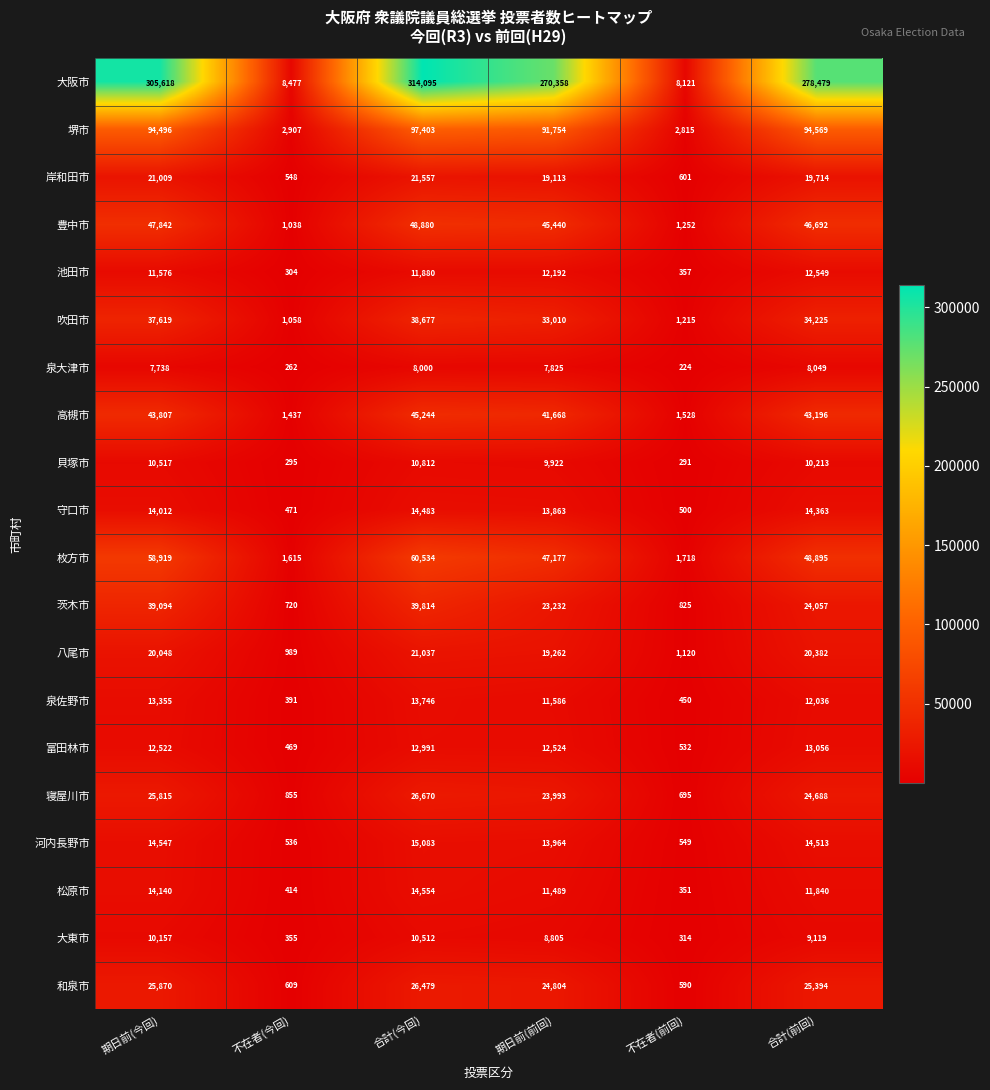

At how many categories does at least one series exceed 296679?

2